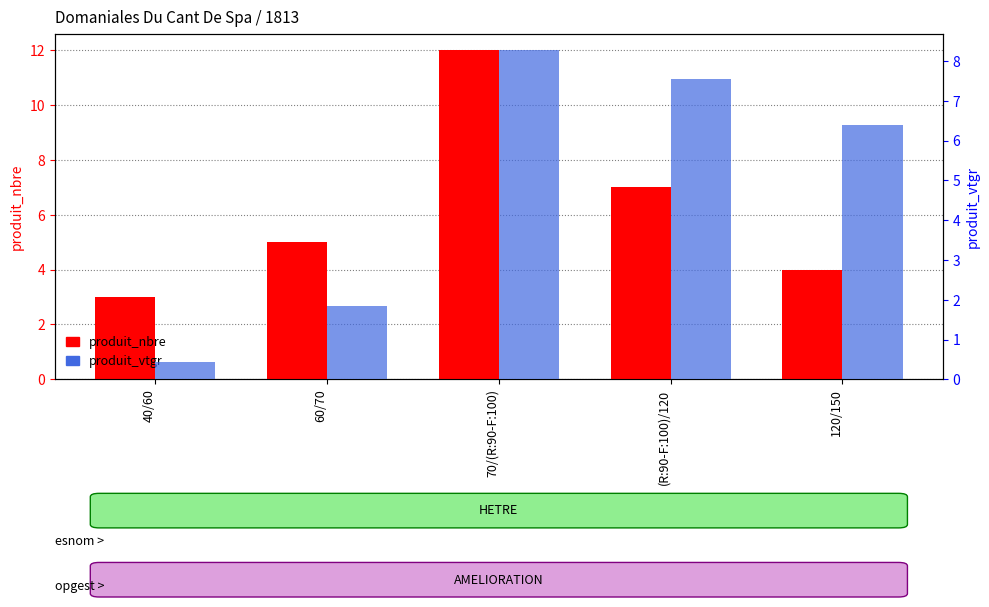

True or false: produit_vtgr has a value of 2.4 at 70/(R:90-F:100).

False